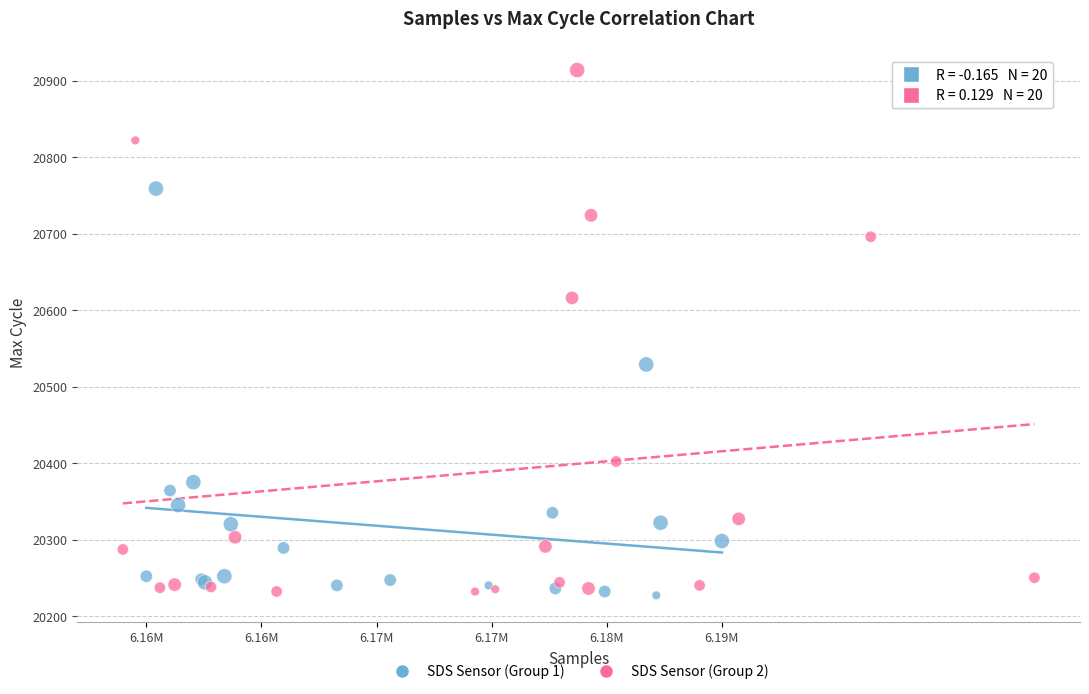

Which series has the largest Y range (max minus min)?

SDS Sensor (Group 2)